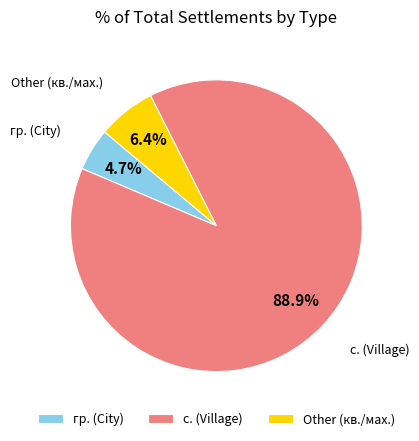

Between с. (Village) and гр. (City), which is larger?

с. (Village)